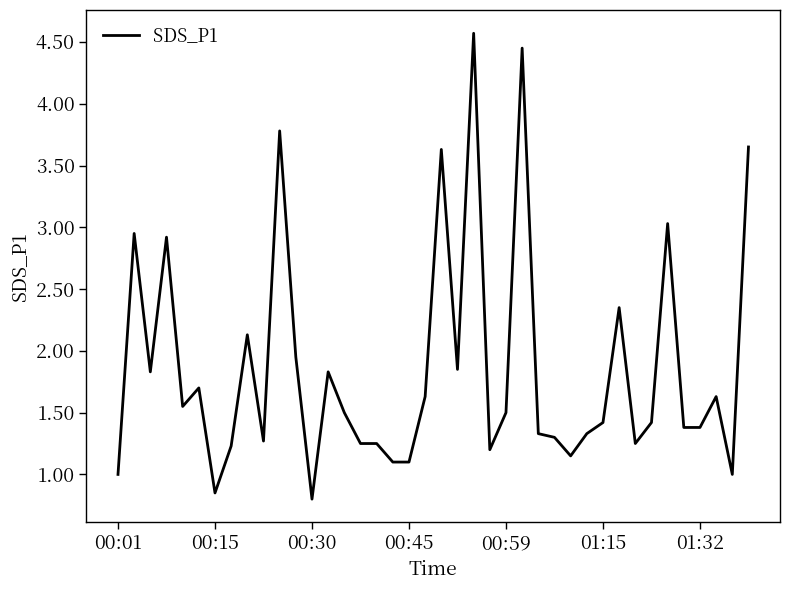

What is the greatest value displayed?

4.6